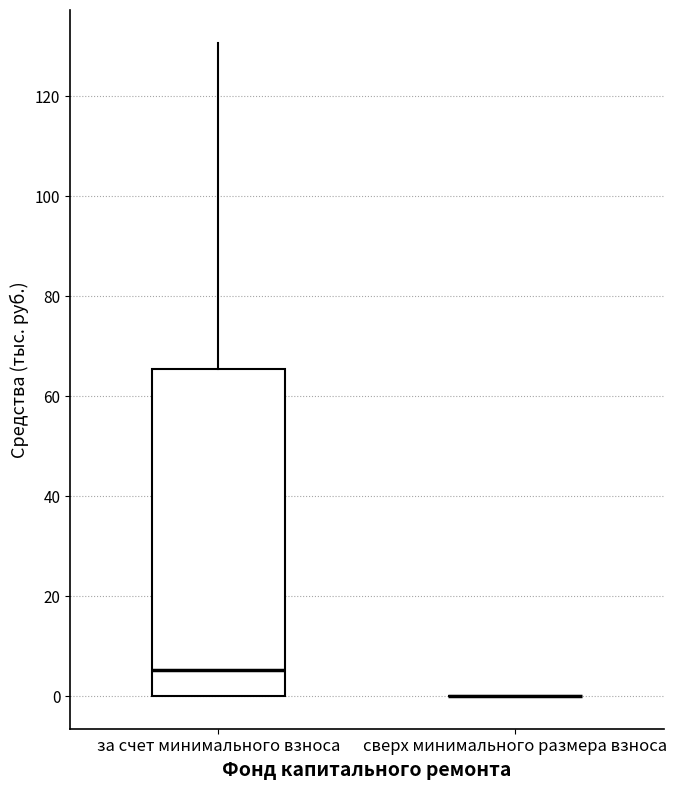

Reading left to right, read every box against the y-axis: the position of its median line, the range the box covers, and the ends of its whiskers. The values are not printed on the chart, so give them approximately, as read against the axis.

за счет минимального взноса: median 6, box 0 to 66, whiskers 0 to 130
сверх минимального размера взноса: box collapsed to a line at 0, whiskers 0 to 0